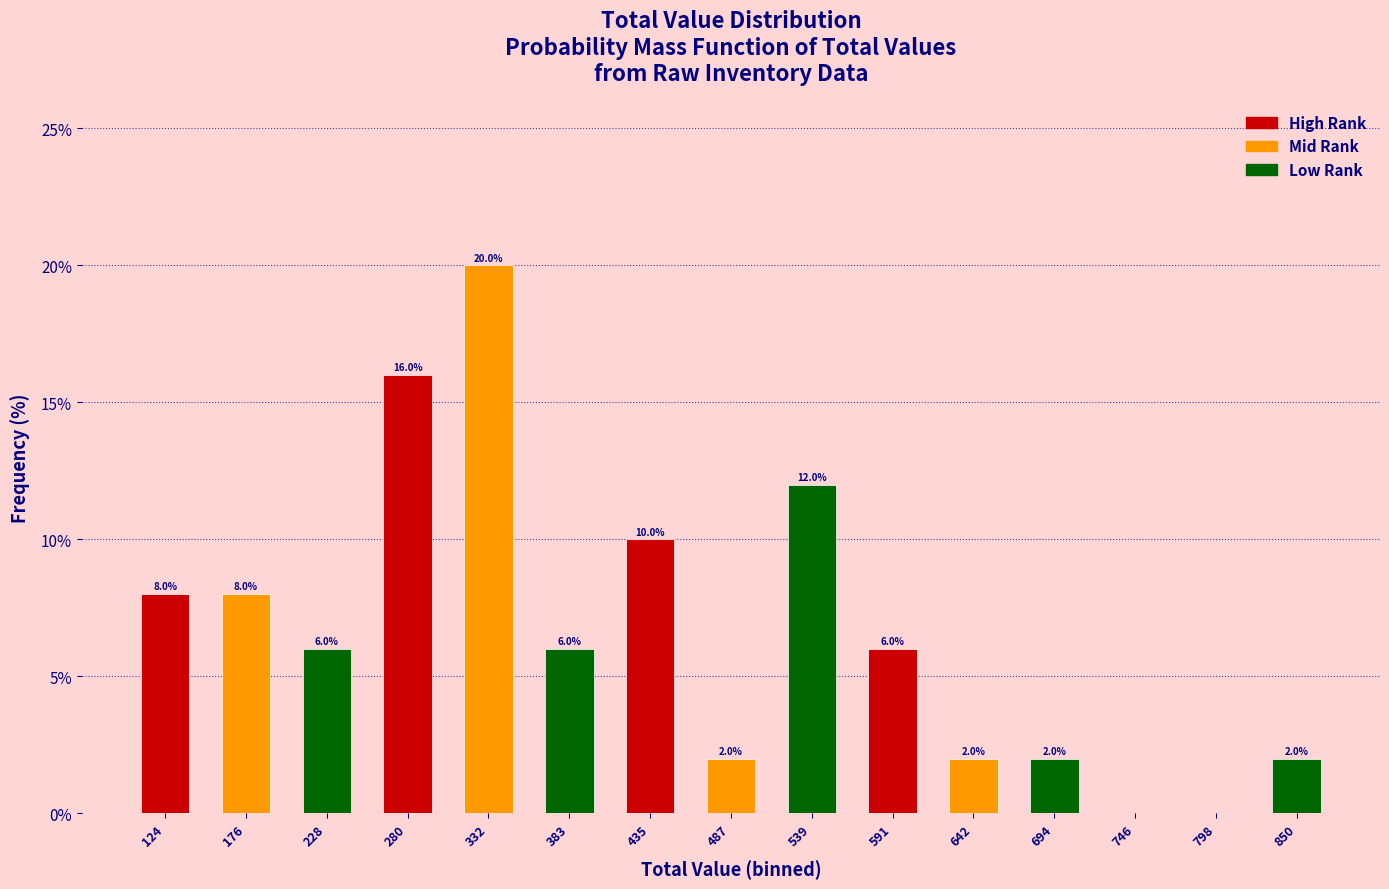

Which range on the x-axis has the tallest bar?

310 to 360